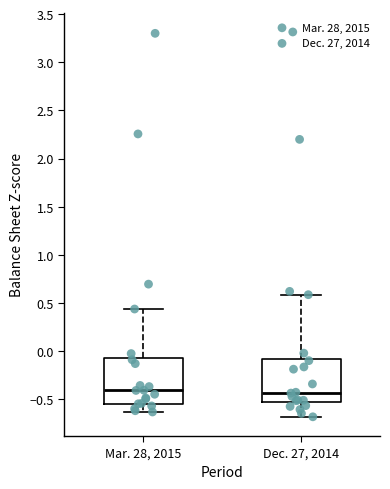

Reading left to right, read every box against the y-axis: the position of its median line, the range the box covers, and the ends of its whiskers. The values are not printed on the chart, so give them approximately, as read against the axis.

Mar. 28, 2015: median -0.40, box -0.55 to -0.05, whiskers -0.65 to 0.45
Dec. 27, 2014: median -0.45, box -0.55 to -0.10, whiskers -0.70 to 0.60